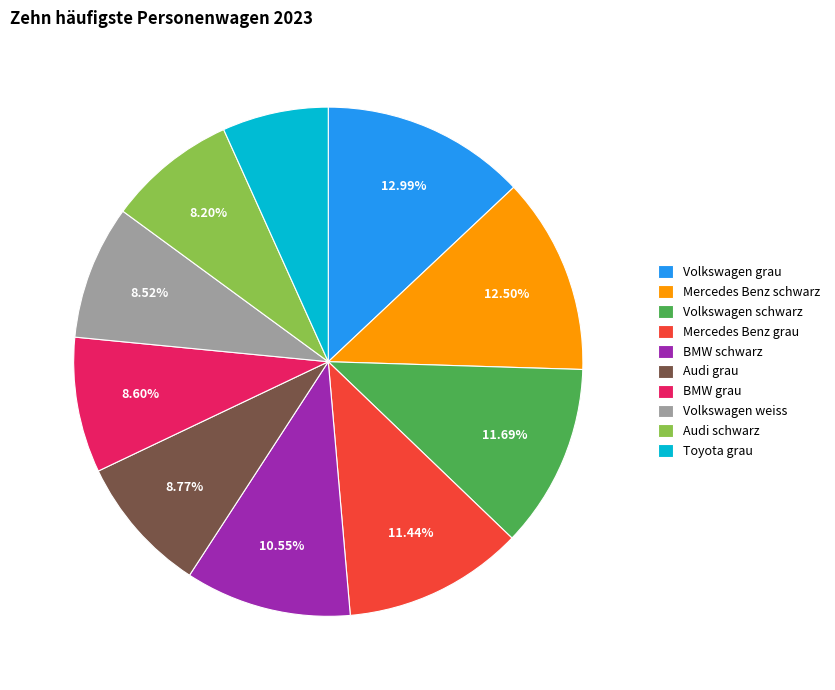

The BMW schwarz slice represents 11% of the pie. True or false?

True